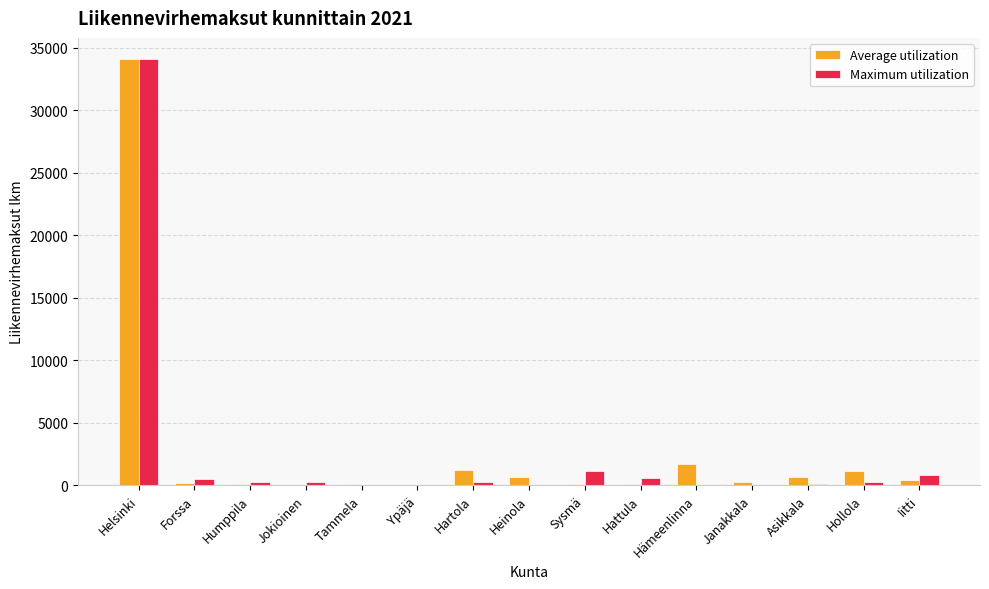

The value of Maximum utilization at Iitti is 844. True or false?

True